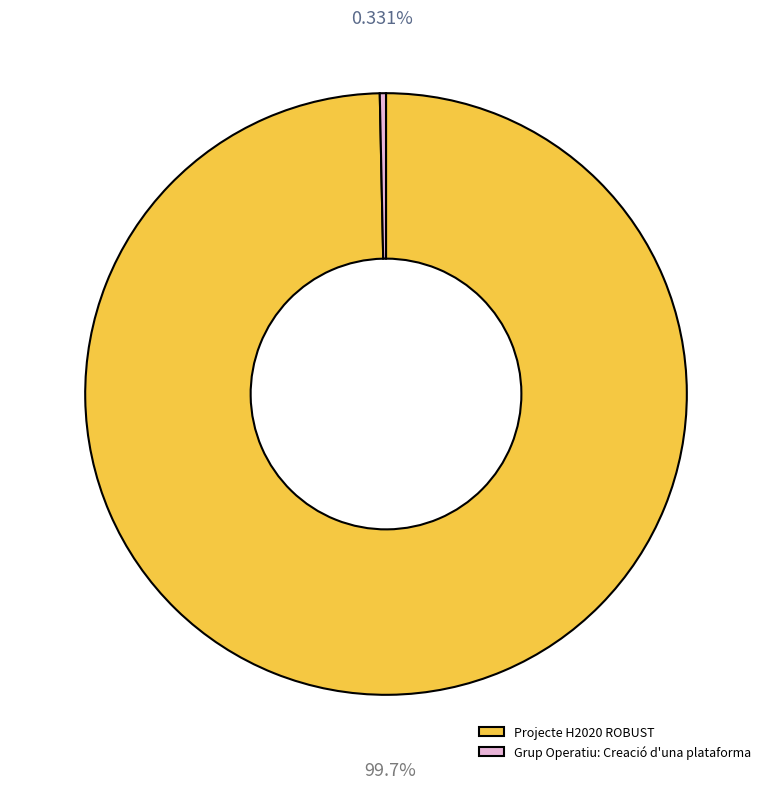

To the nearest percent, what is the difference between the Grup Operatiu: Creació d'una plataforma and Projecte H2020 ROBUST slice percentages?

99%